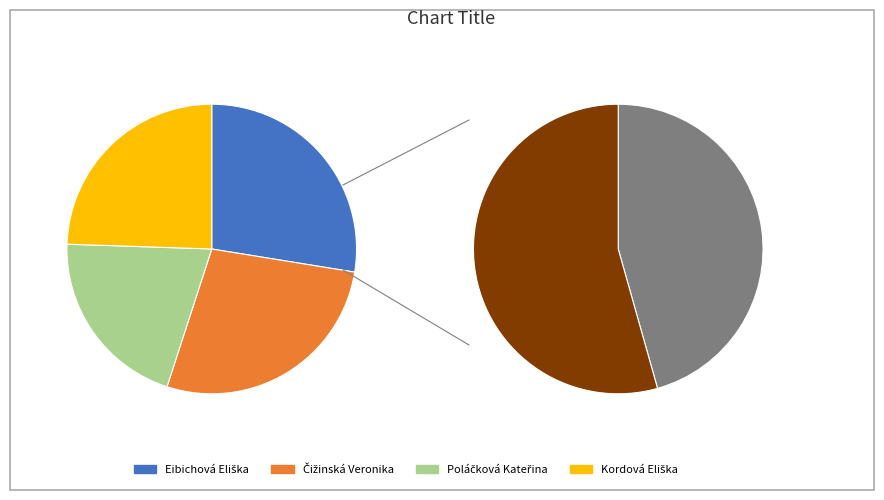

Is it true that Kordová Eliška is 37% of the pie?

False